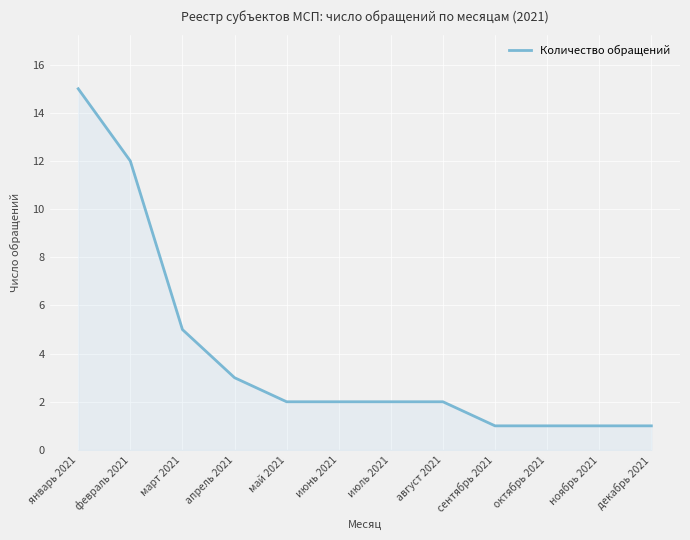

What is the ratio of the value at август 2021 to the value at февраль 2021?

0.2